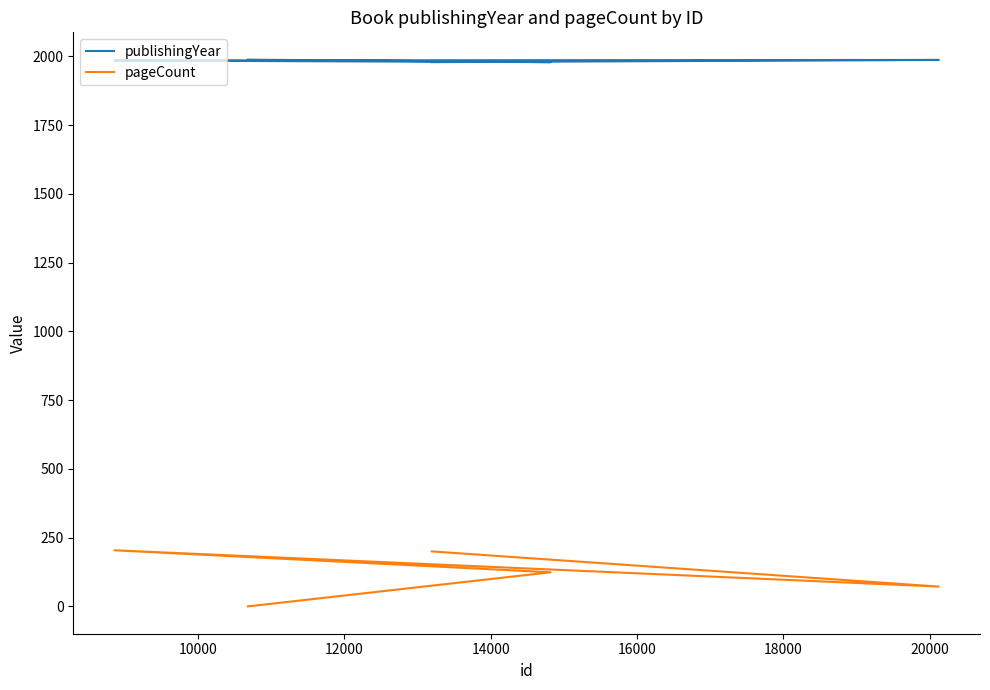

At how many categories does at least one series exceed 1895?

5